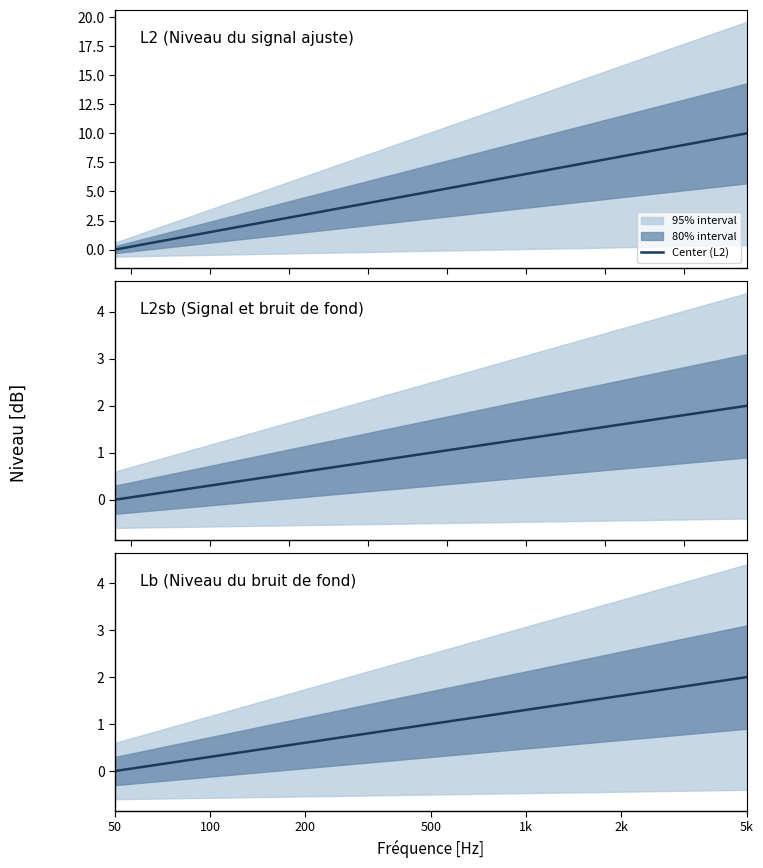

What is the difference between the maximum and minimum values?

2.0